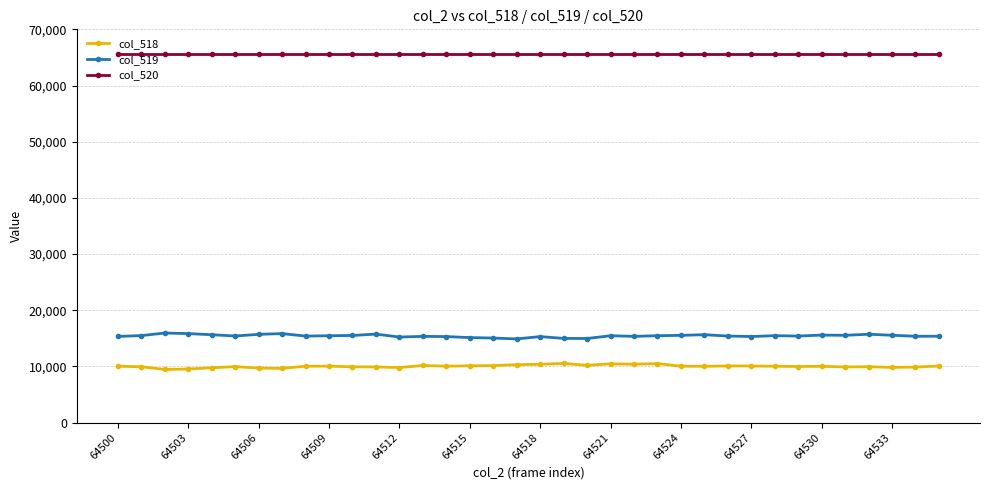

What is the maximum value shown in the chart?

65535